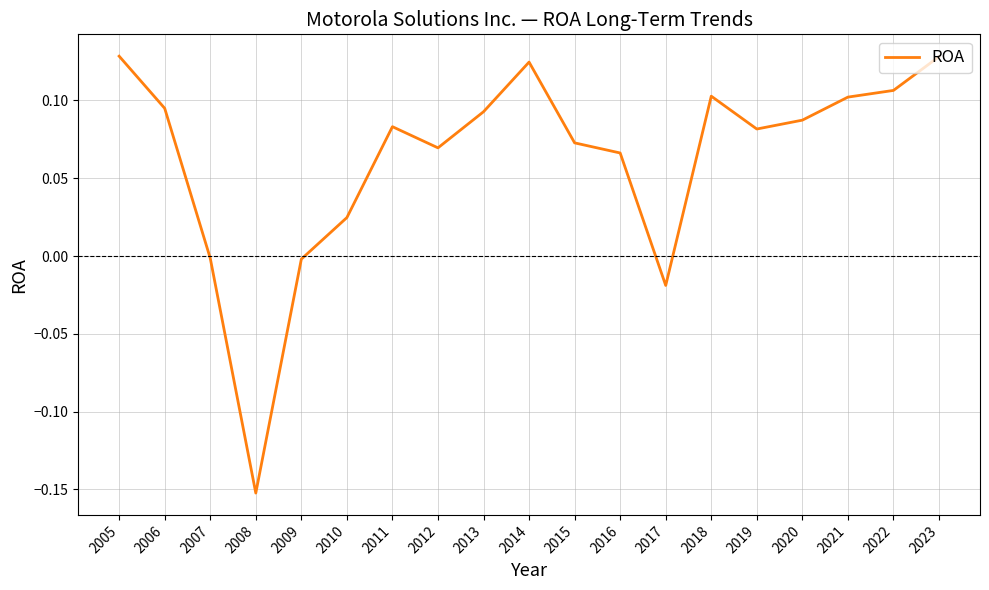

The chart shows a value of 0.1 at 2006. True or false?

True